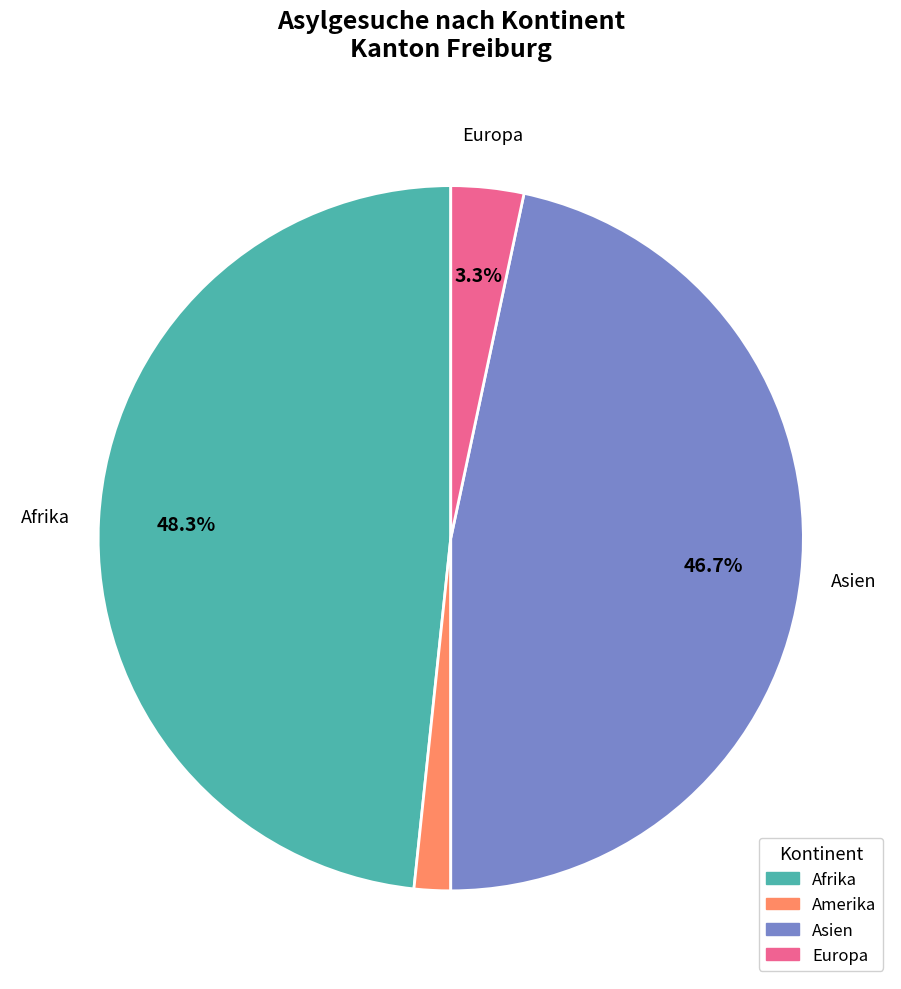

What is the ratio of the value at Europa to the value at Afrika?

0.1